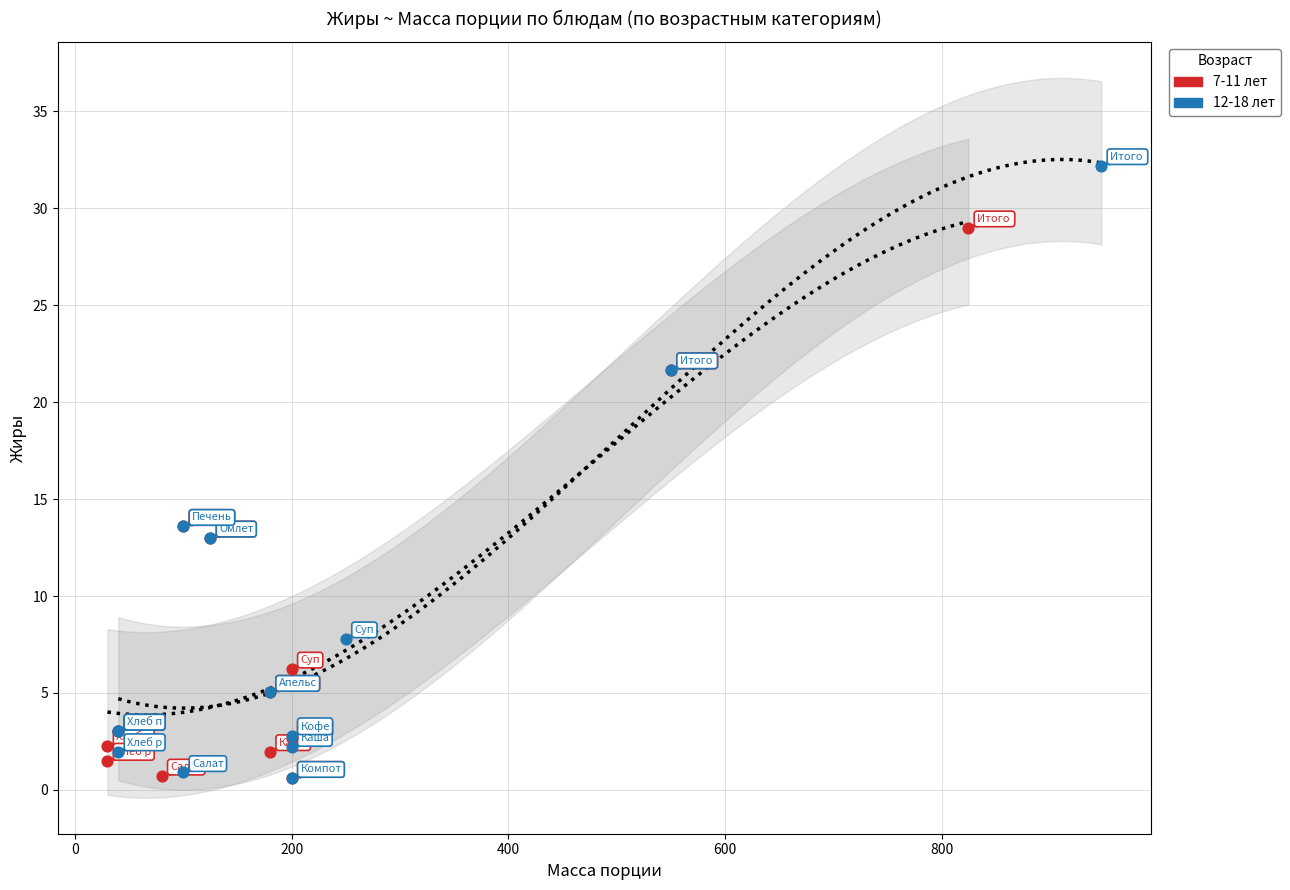

Which series reaches the maximum Y coordinate?

12-18 лет